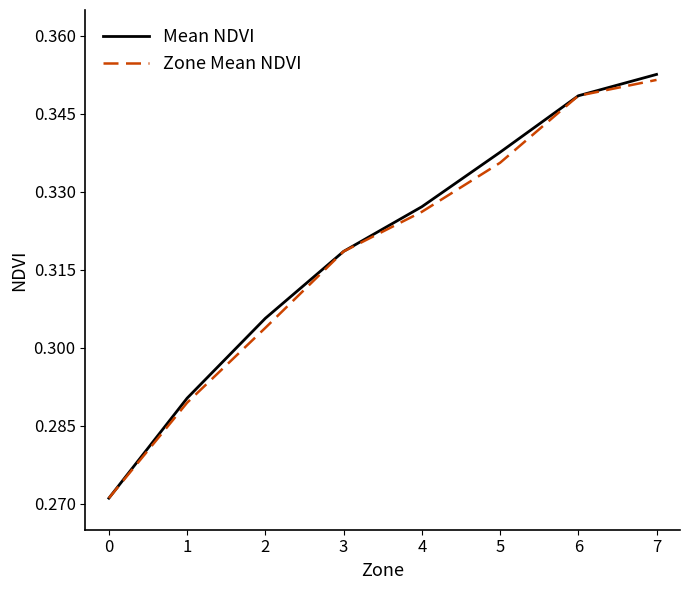

The value of Zone Mean NDVI at 2 is 0.5. True or false?

False